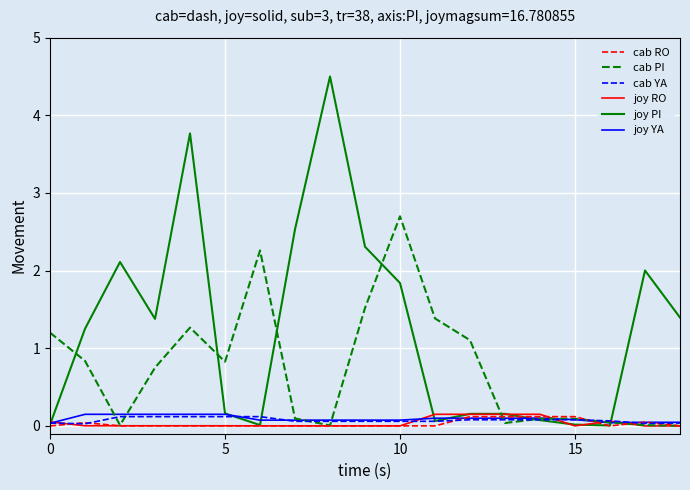

Which series has the widest spread of values?

joy PI